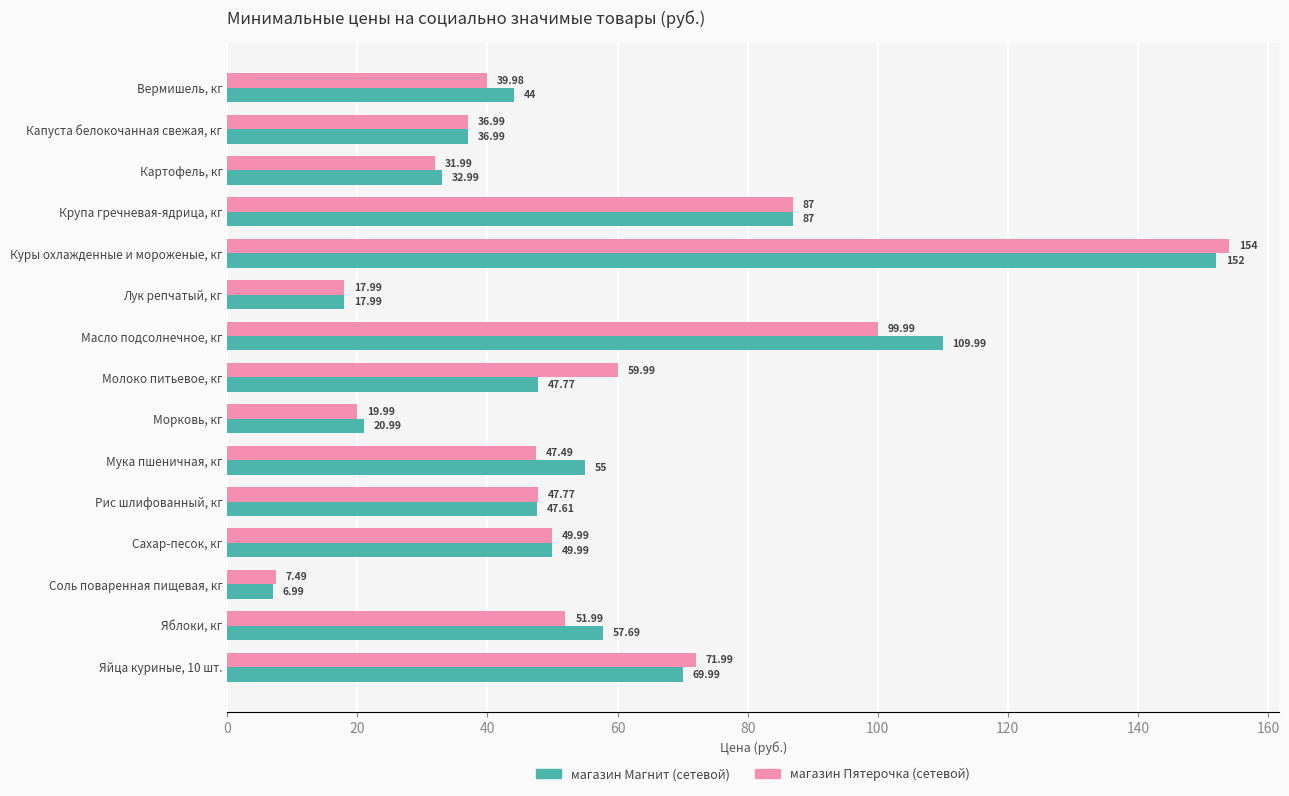

What is the difference between the магазин Пятерочка (сетевой) values at Мука пшеничная, кг and Куры охлажденные и мороженые, кг?

106.5